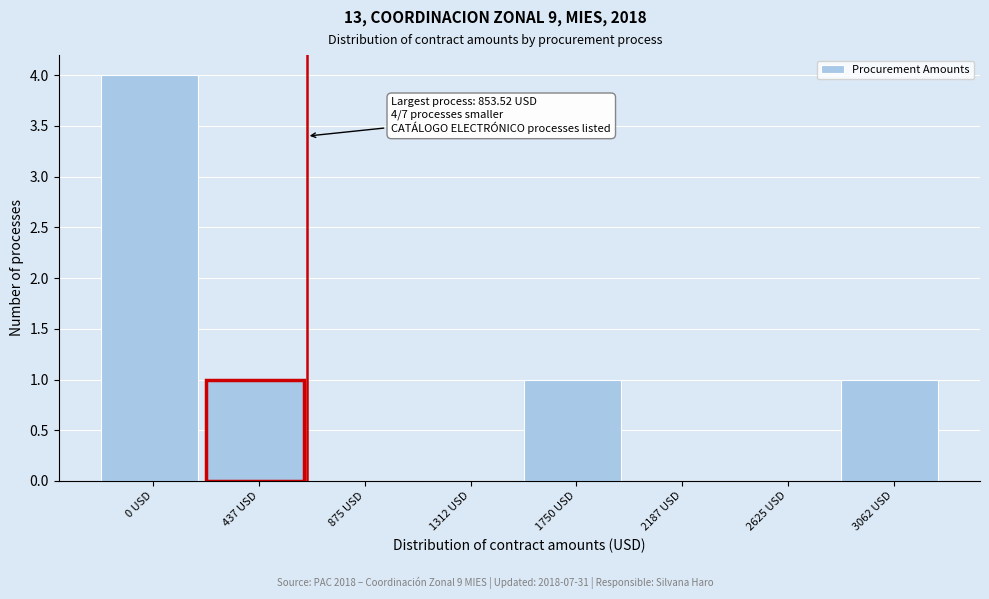

Reading left to right, what are all the values shown in this chart?

0 USD=4	437 USD=1	875 USD=0	1312 USD=0	1750 USD=1	2187 USD=0	2625 USD=0	3062 USD=1